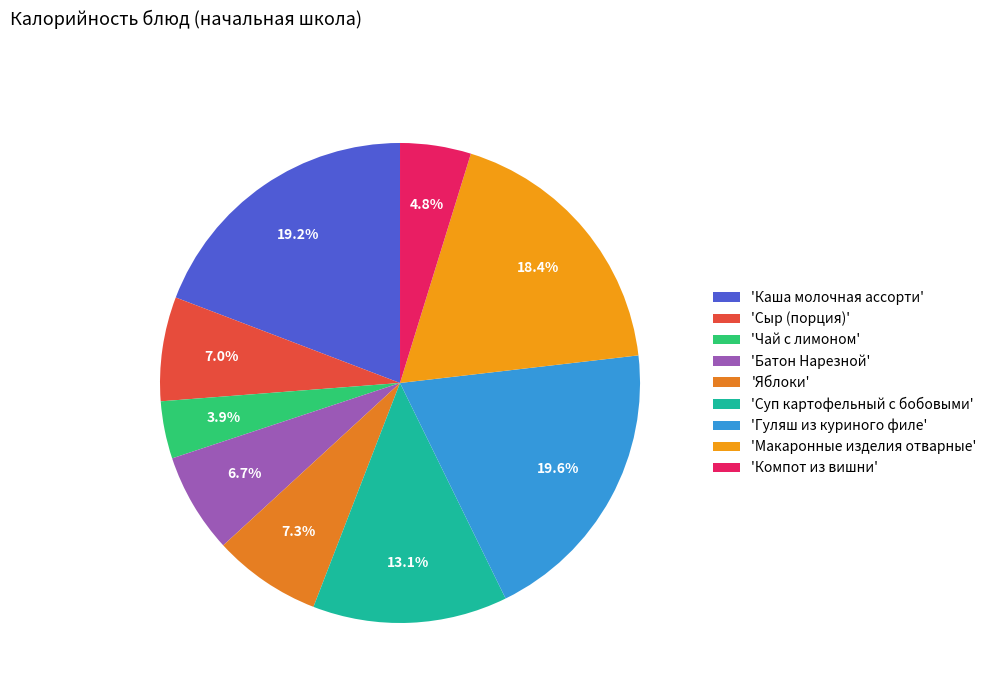

How many segments does this pie chart have?

9